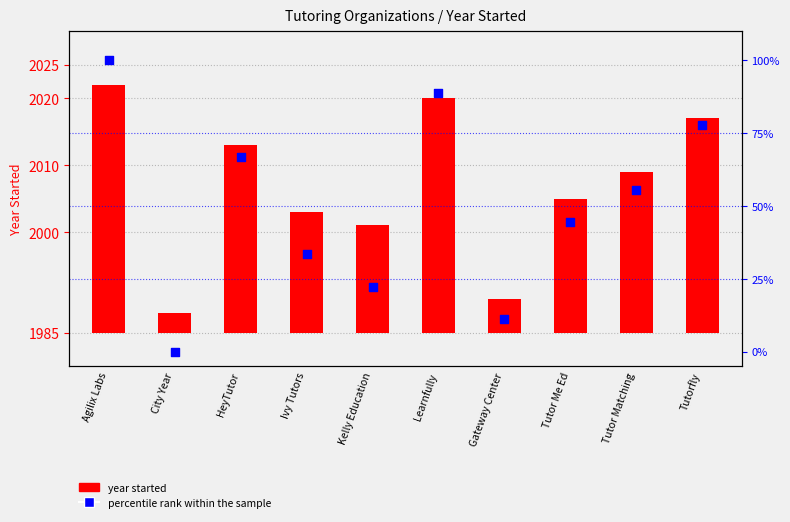

Which series has the largest Y range (max minus min)?

percentile rank within the sample